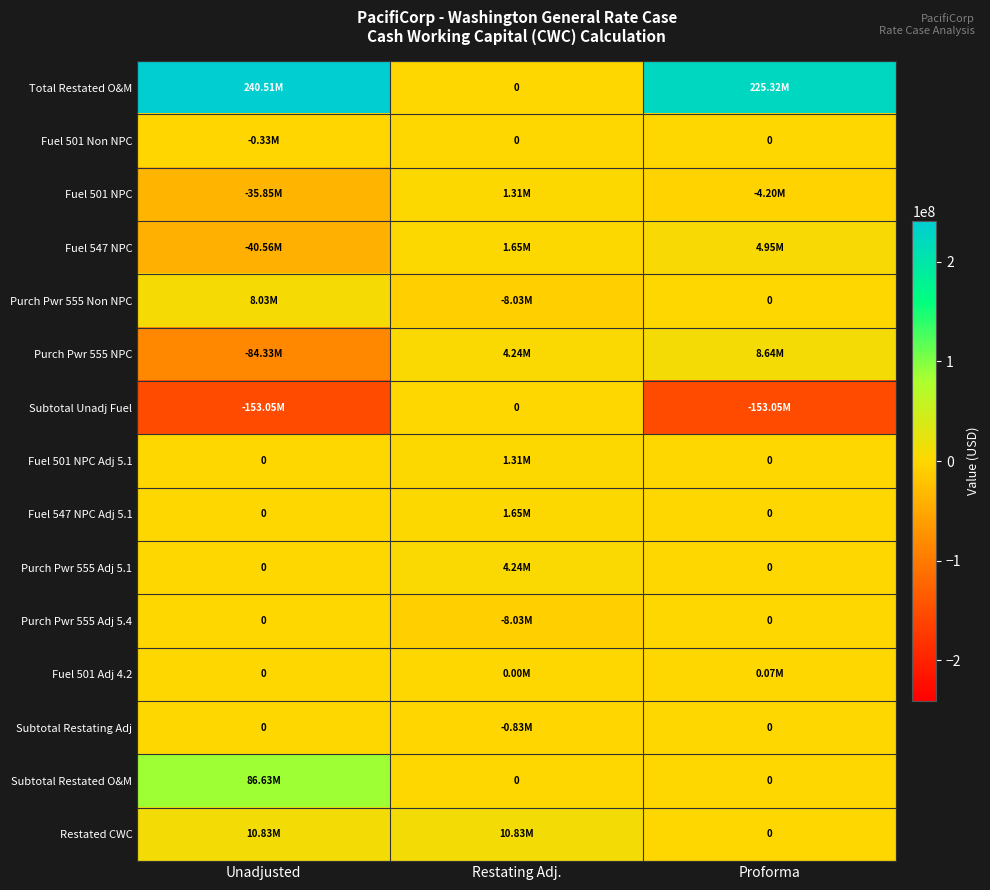

True or false: Fuel 547 NPC has a value of -64198313.5 at Unadjusted.

False